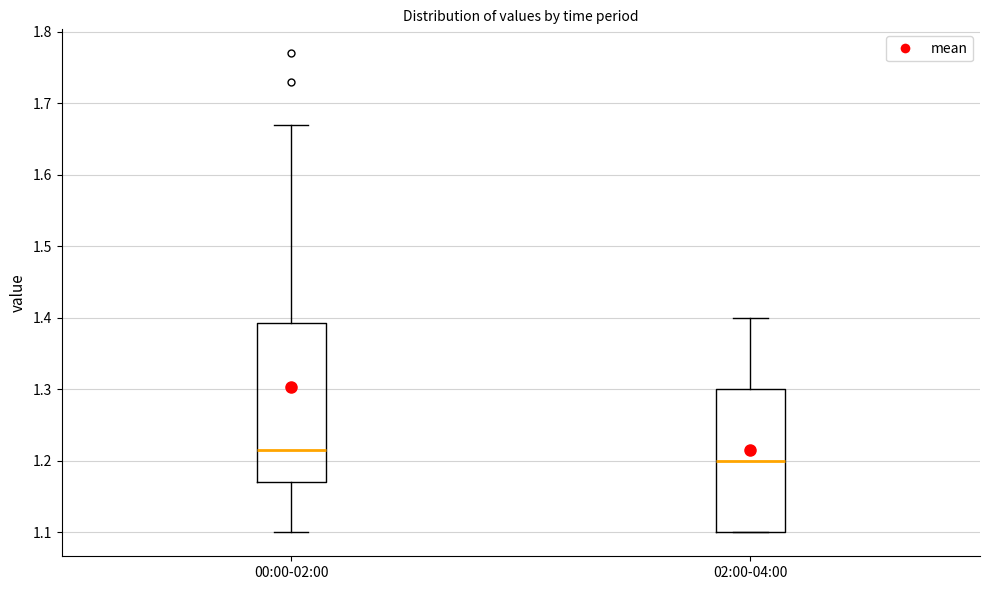

Reading left to right, read every box against the y-axis: the position of its median line, the range the box covers, and the ends of its whiskers. The values are not printed on the chart, so give them approximately, as read against the axis.

00:00-02:00: median 1.22, box 1.17 to 1.39, whiskers 1.10 to 1.67
02:00-04:00: median 1.20, box 1.10 to 1.30, whiskers 1.10 to 1.40